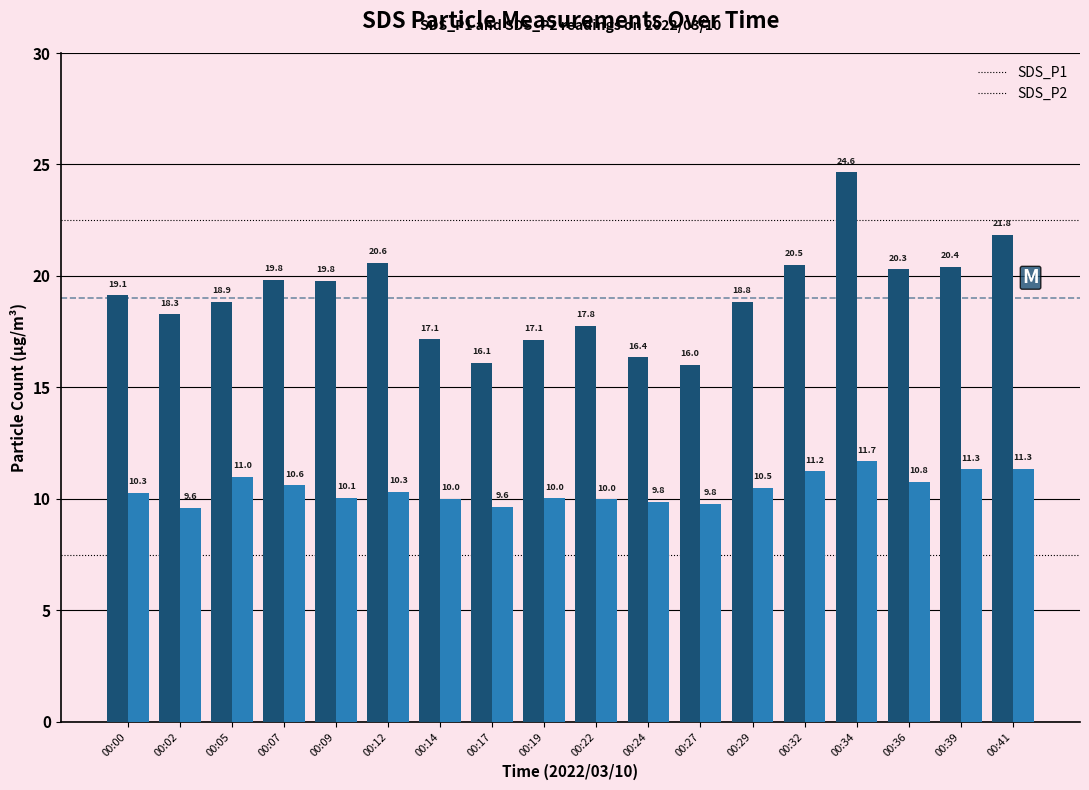

List the series in order of their peak value, highest first.

SDS_P1, SDS_P2